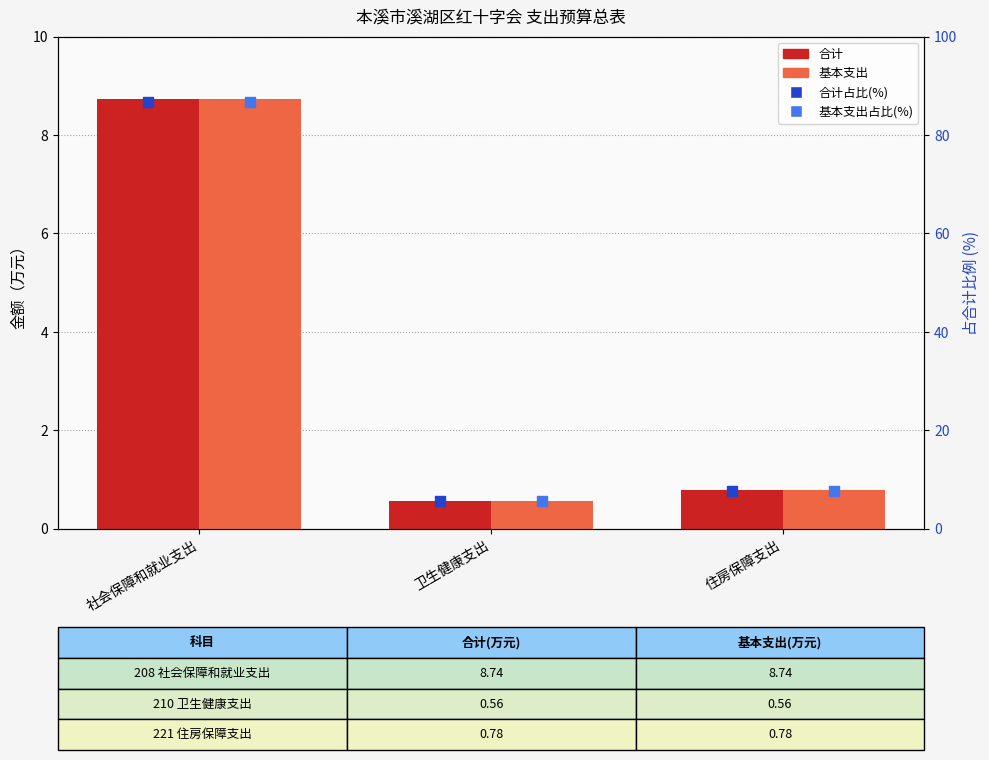

Which series reaches the maximum Y coordinate?

占合计比例(%)